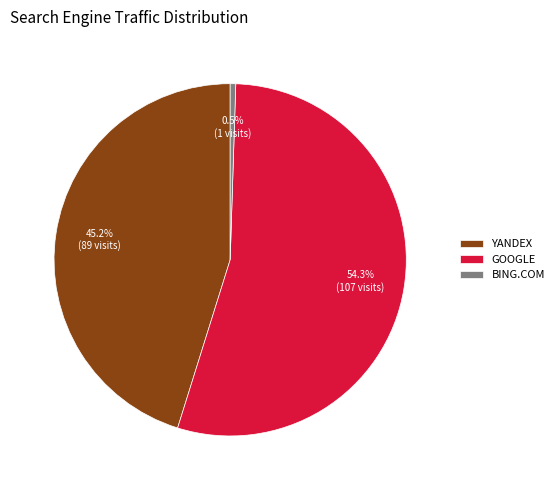

How many slices are in this pie chart?

3